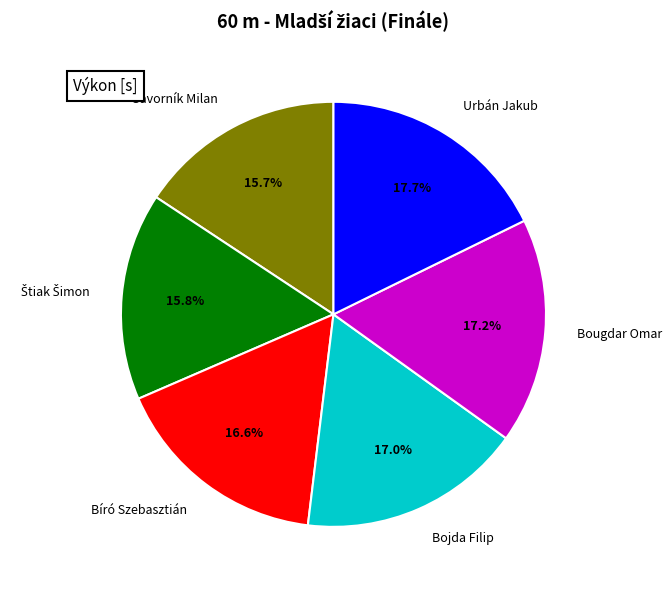

Is the sum of Urbán Jakub and Bojda Filip greater than half?

No